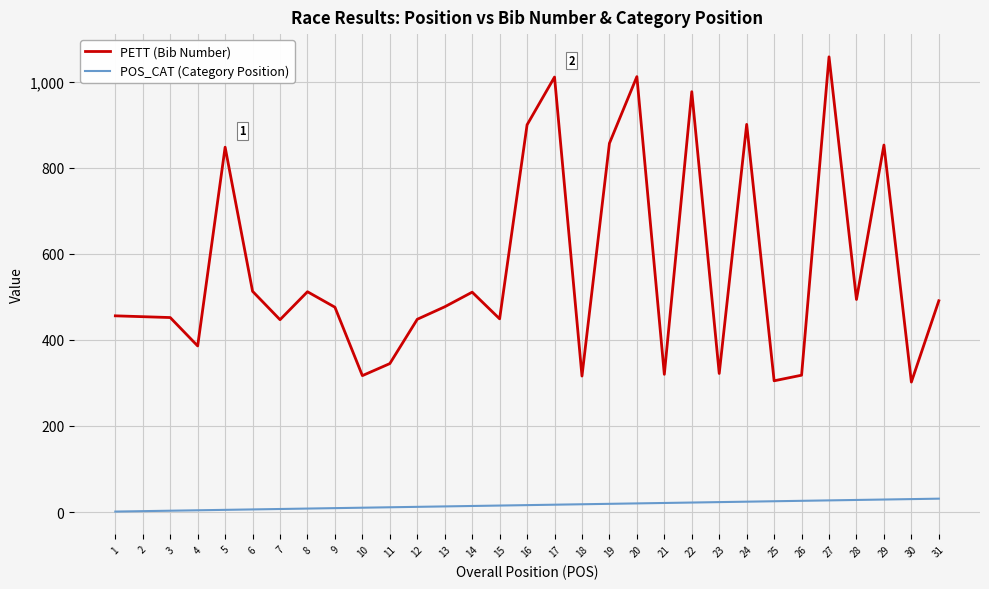

Which series has the largest total across all categories?

PETT (Bib Number)